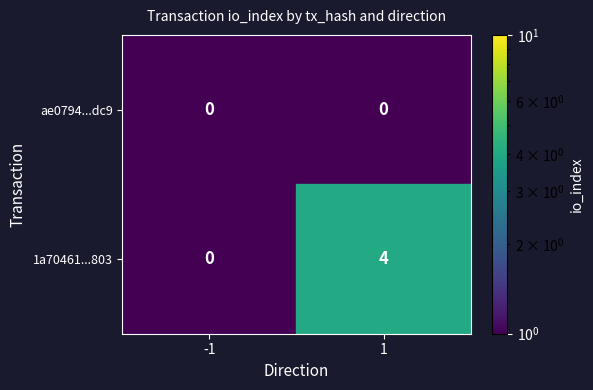

Is it true that 1a70461...803 equals 7 at 1?

False